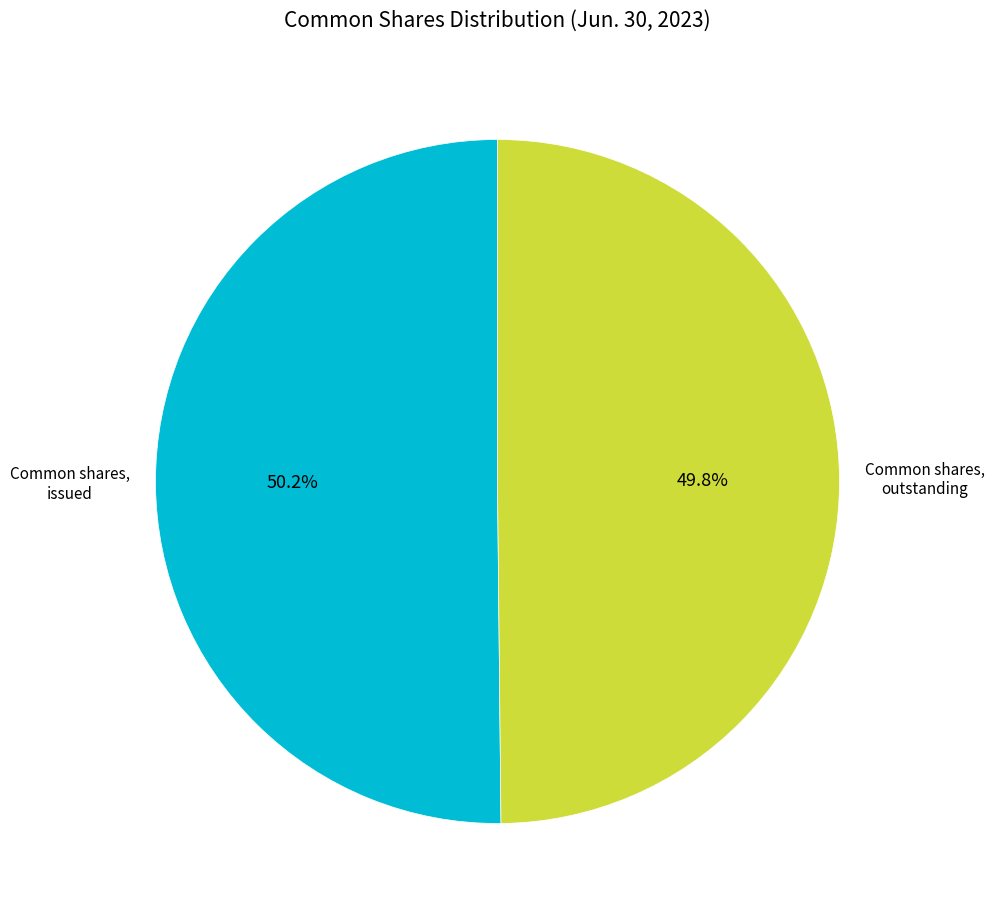

Is there any slice that represents more than half of the pie?

Yes